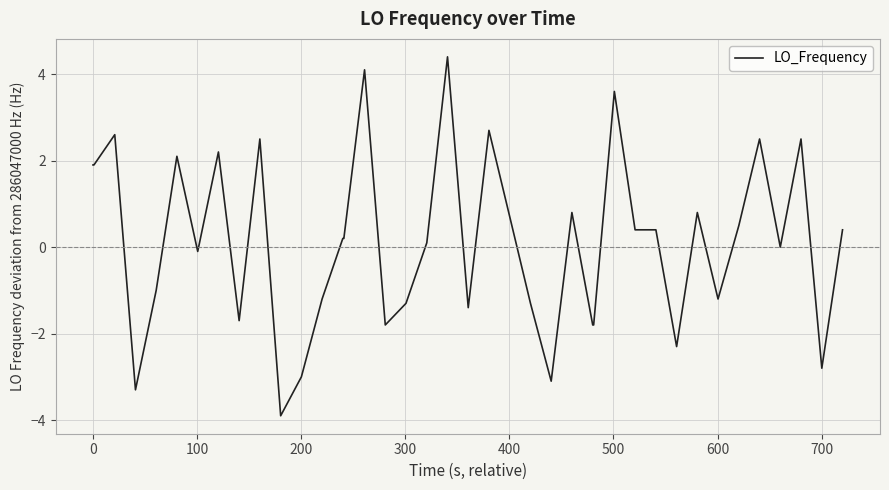

What is the difference between the maximum and minimum values?

8.3